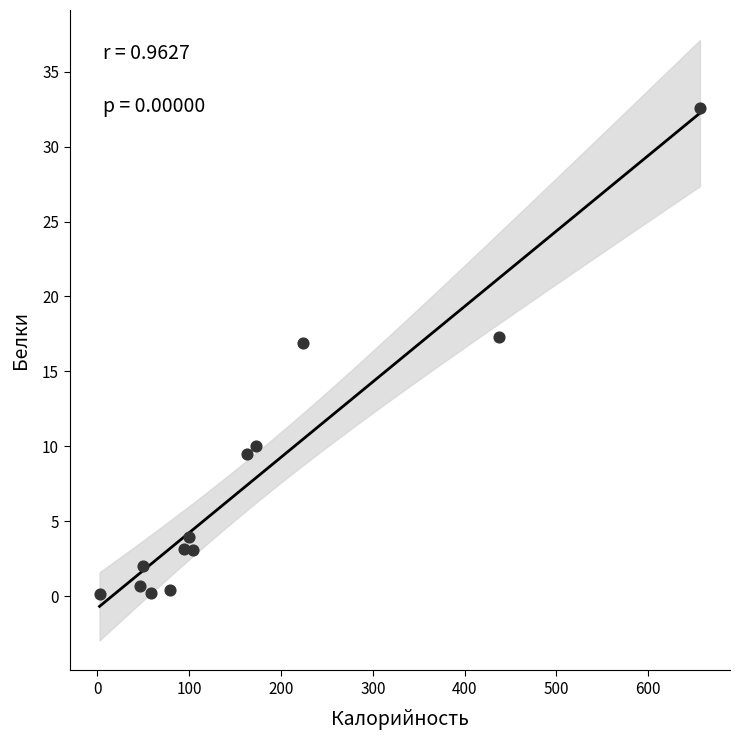

What is the range of Y values (max minus min)?

32.4